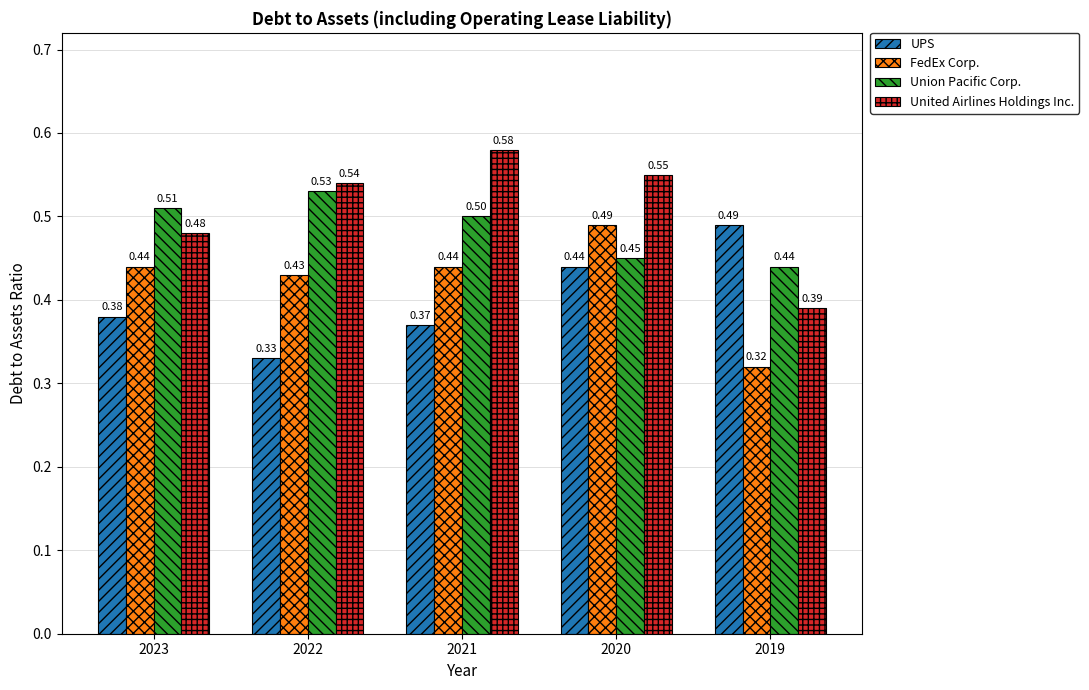

What is the total value across all series at 2020?

1.9